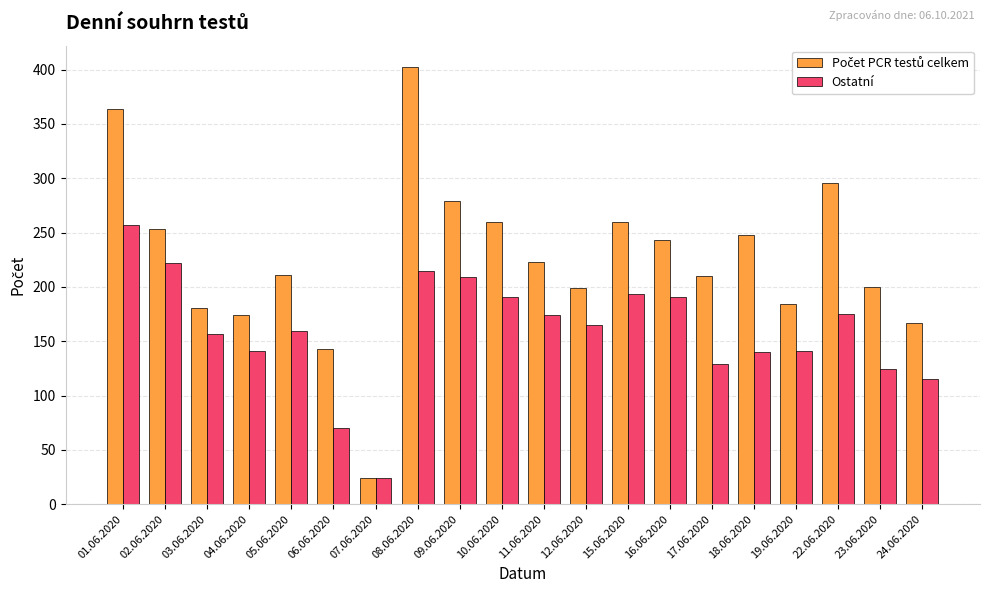

What is the total value across all series at 08.06.2020?

617